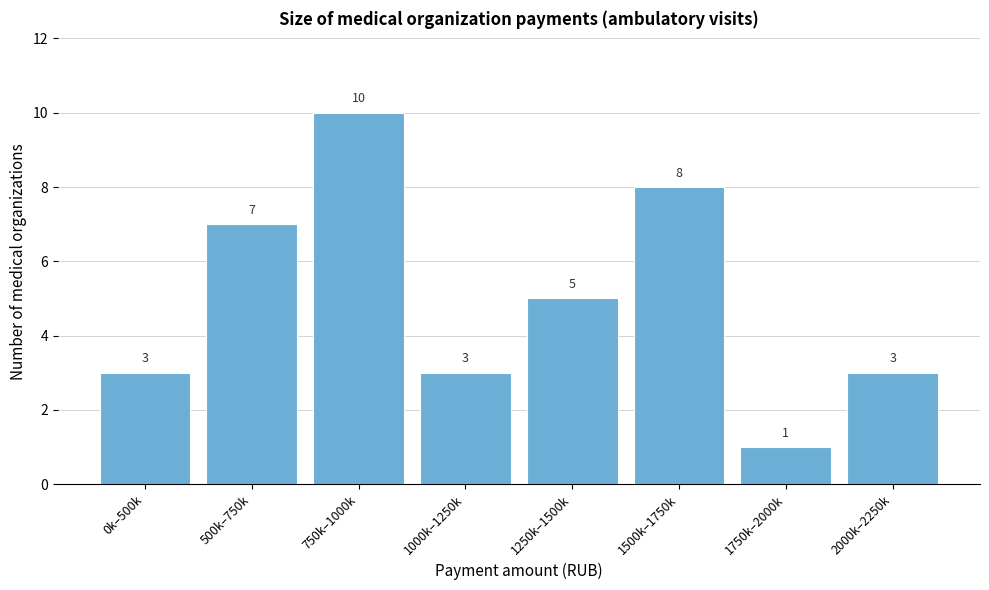

Reading left to right, what are all the values shown in this chart?

3	7	10	3	5	8	1	3